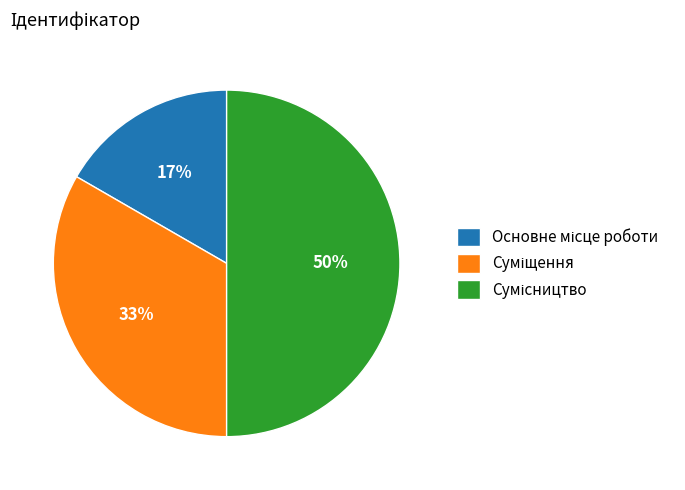

To the nearest percent, what is the average slice percentage?

33%